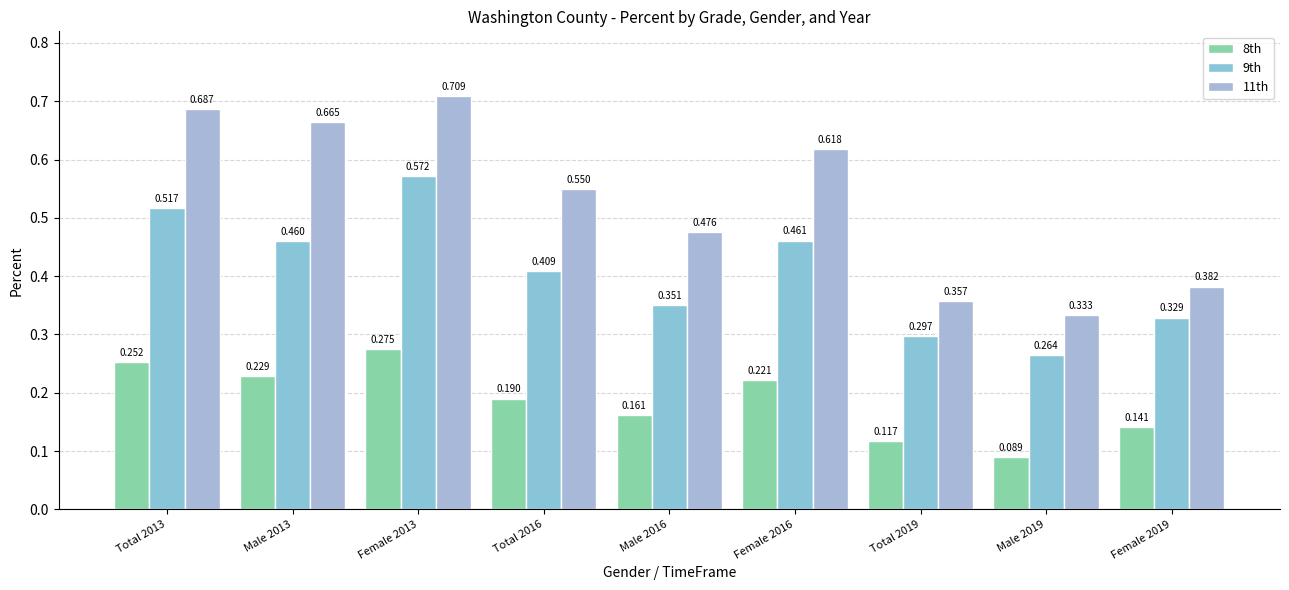

Is the value of 9th at Male 2013 greater than the value of 8th at Male 2019?

Yes